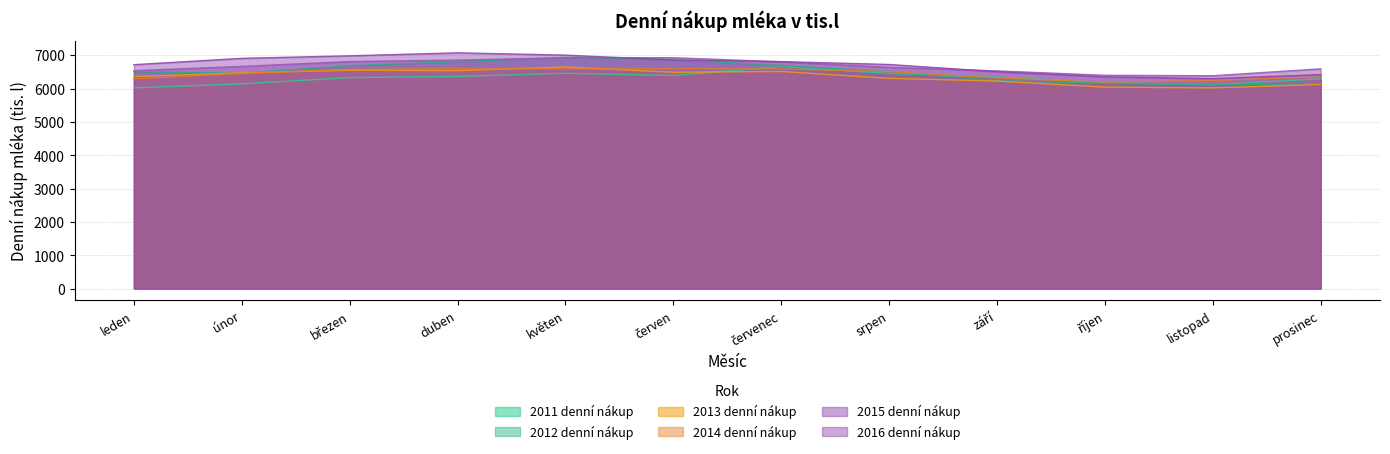

What is the average value of the 2013 denní nákup series?

6355.3